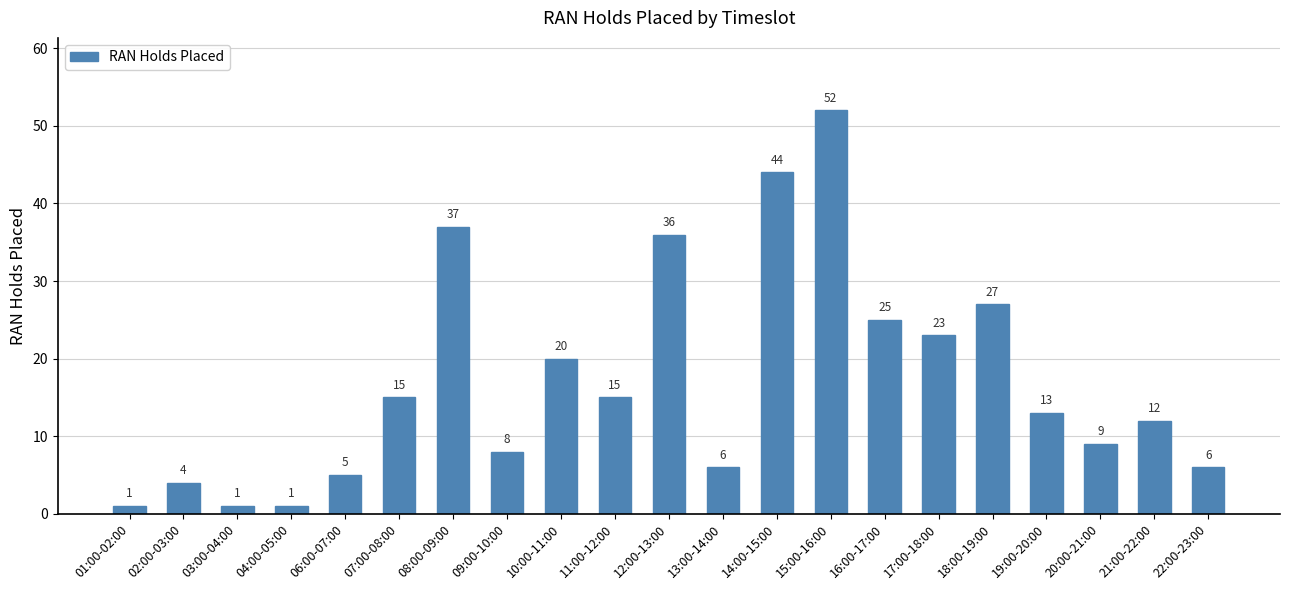

The value at 09:00-10:00 is 8. True or false?

True